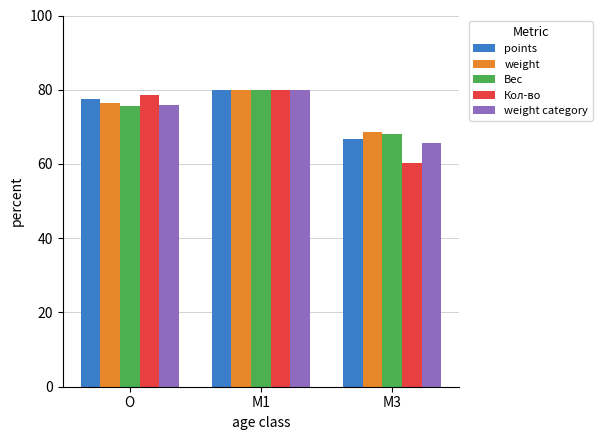

The points series shows 80.0 at M1. True or false?

True